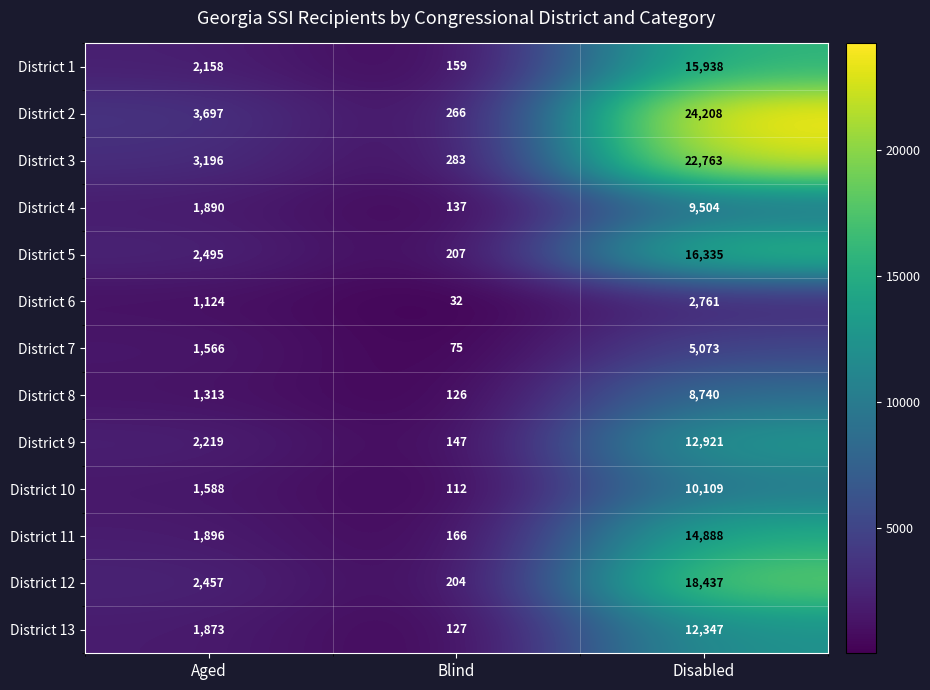

How many values in the District 4 series are below 1890?

1